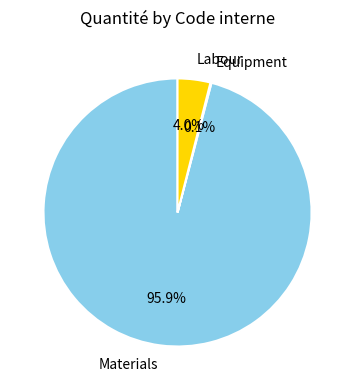

Is the sum of Labour and Materials greater than half?

Yes